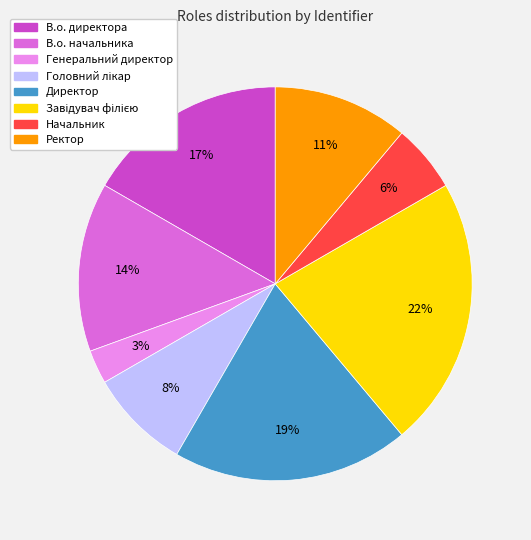

To the nearest percent, what is the difference between the largest and smallest slice percentages?

19%